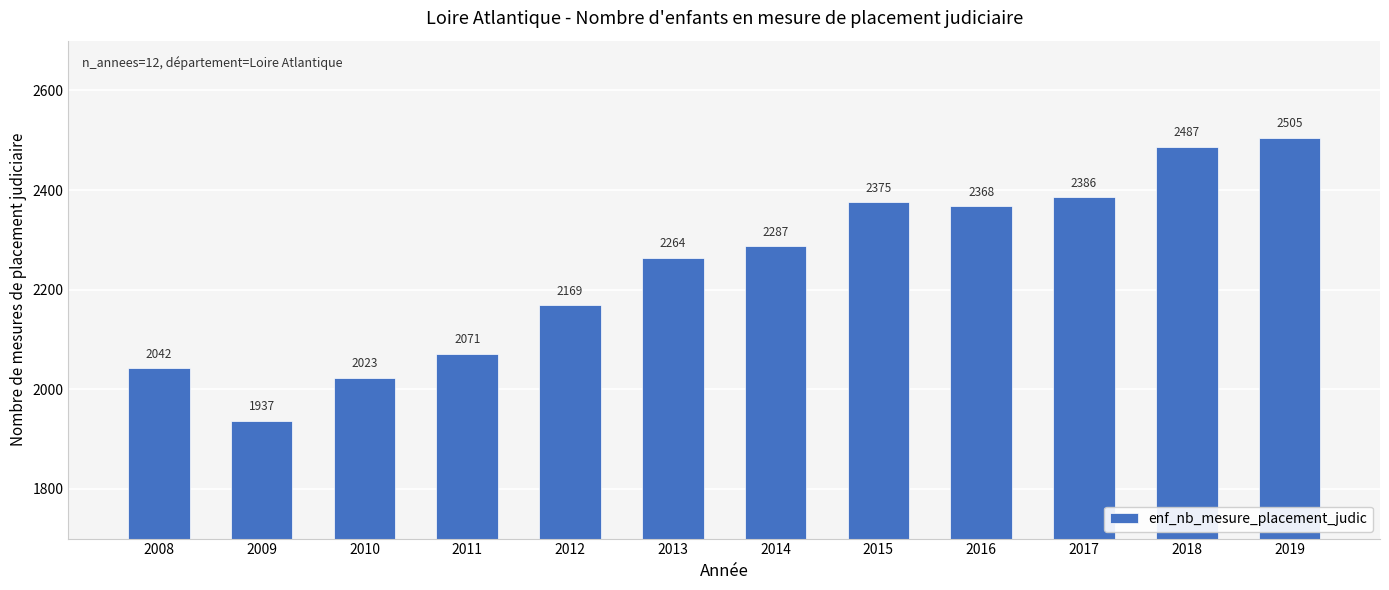

What is the change in value from 2014 to 2019?

+218